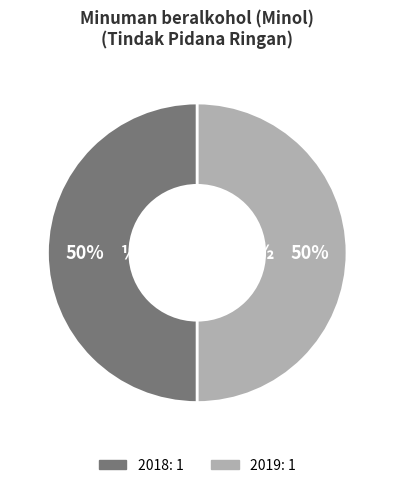

To the nearest percent, what is the average slice percentage?

50%